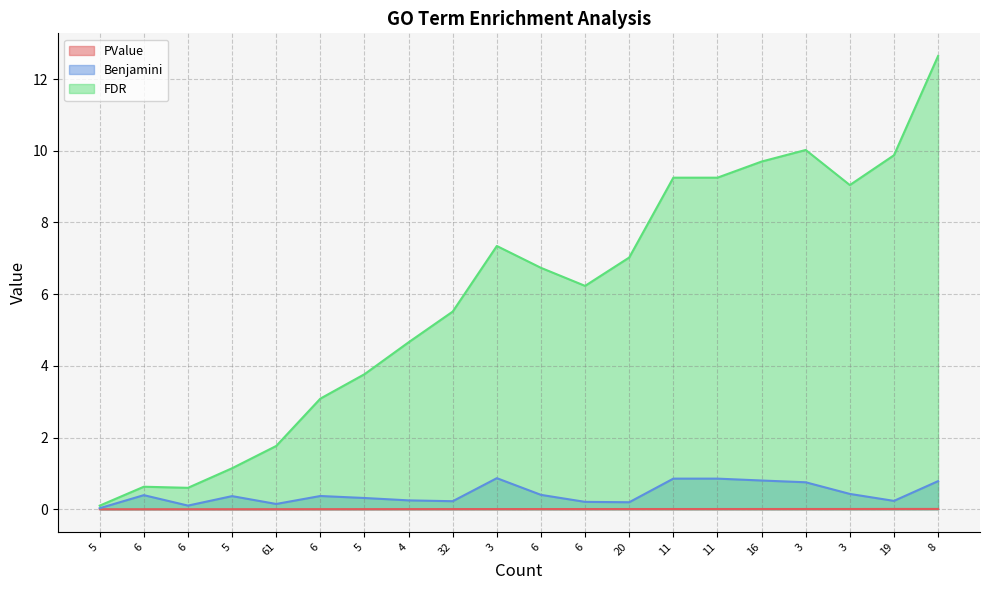

Which series has the largest total across all categories?

FDR